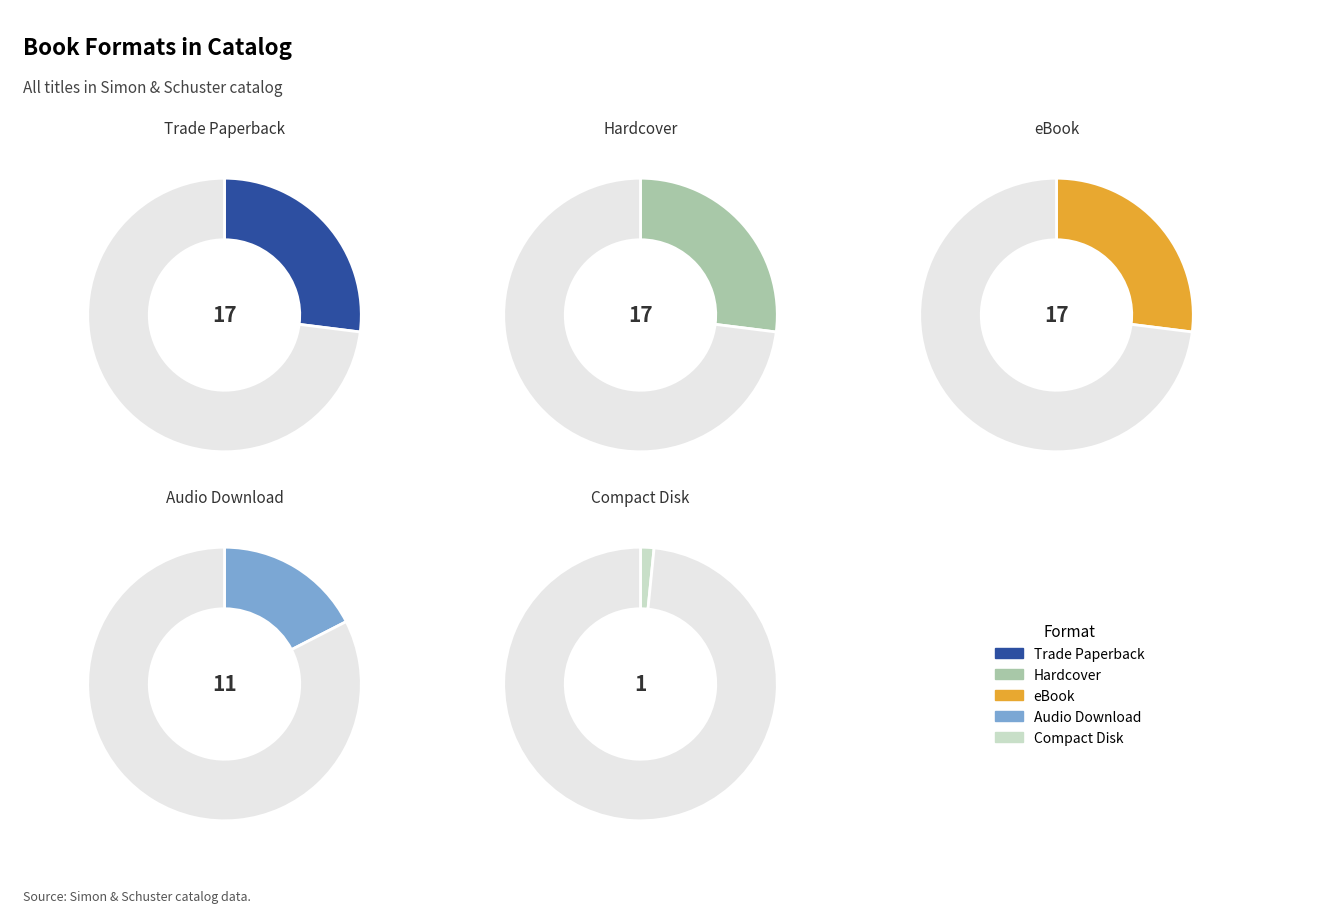

Rank the categories by value from lowest to highest.

Compact Disk, Audio Download, Trade Paperback, Hardcover, eBook